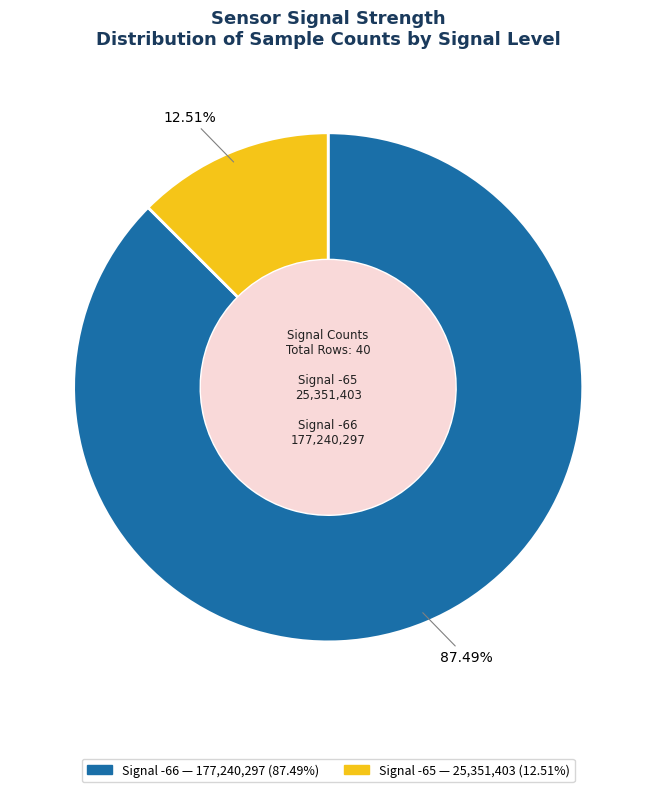

How many segments does this pie chart have?

2